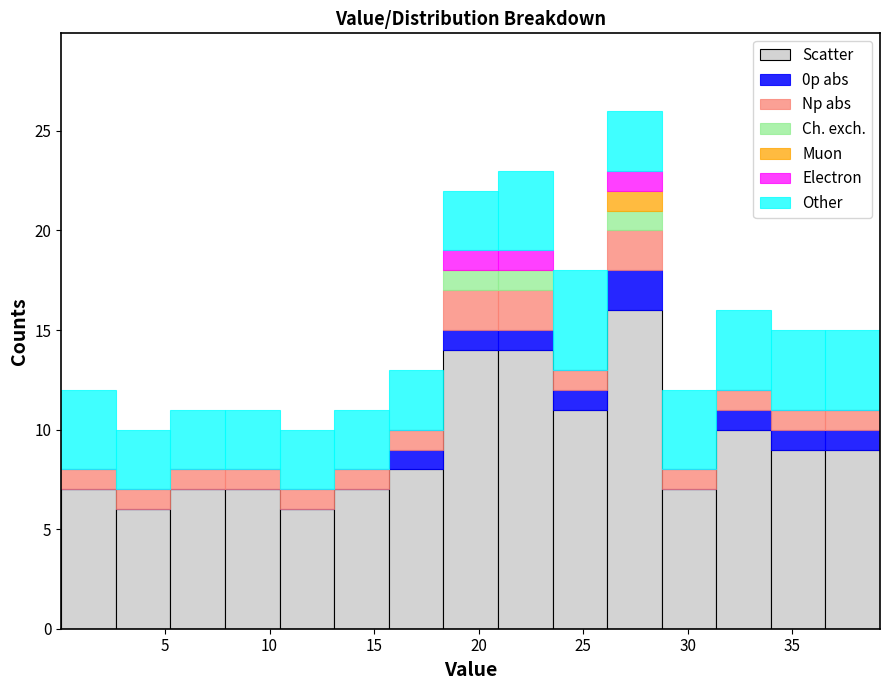

Reading left to right, transcribe this chart: for each stacked bar, give the range it covers on the x-axis and its total height. Neither the bar edges nor the heights are printed on the chart, so give them approximately, as read against the axes.

0.0 to 2.5: 12
2.5 to 5.5: 10
5.5 to 8.0: 11
8.0 to 10.5: 11
10.5 to 13.0: 10
13.0 to 15.5: 11
15.5 to 18.5: 13
18.5 to 21.0: 22
21.0 to 23.5: 23
23.5 to 26.0: 18
26.0 to 29.0: 26
29.0 to 31.5: 12
31.5 to 34.0: 16
34.0 to 36.5: 15
36.5 to 39.0: 15